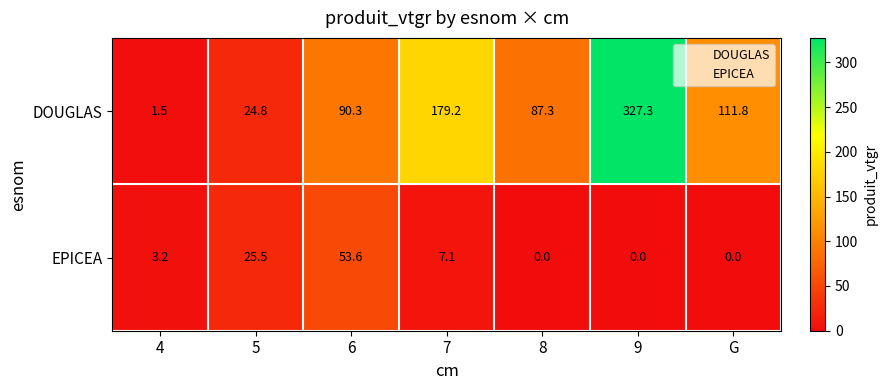

Which category has the highest value in the EPICEA series?

6